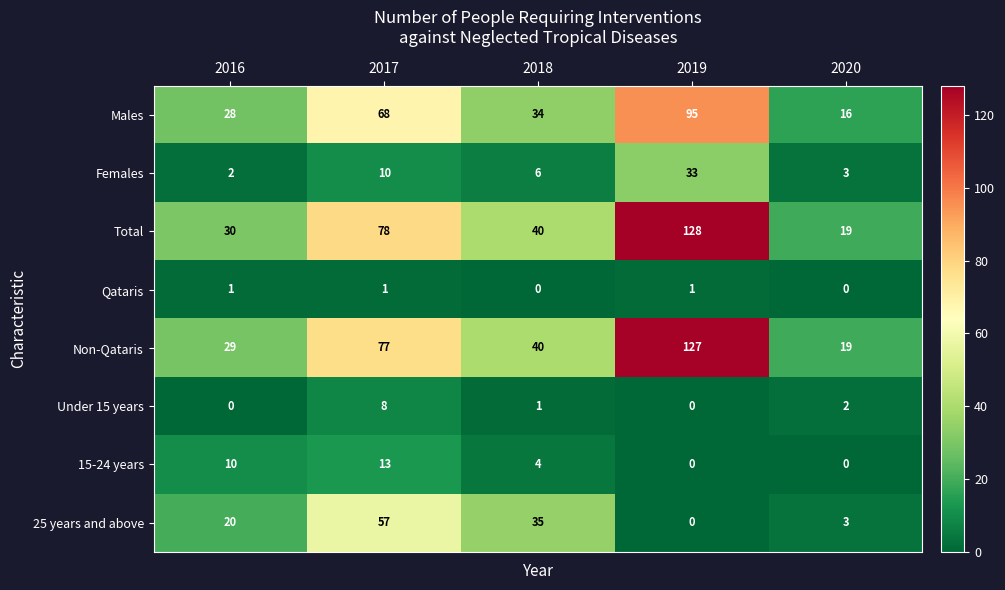

List the series in order of their peak value, lowest first.

Qataris, Under 15 years, 15-24 years, Females, 25 years and above, Males, Non-Qataris, Total